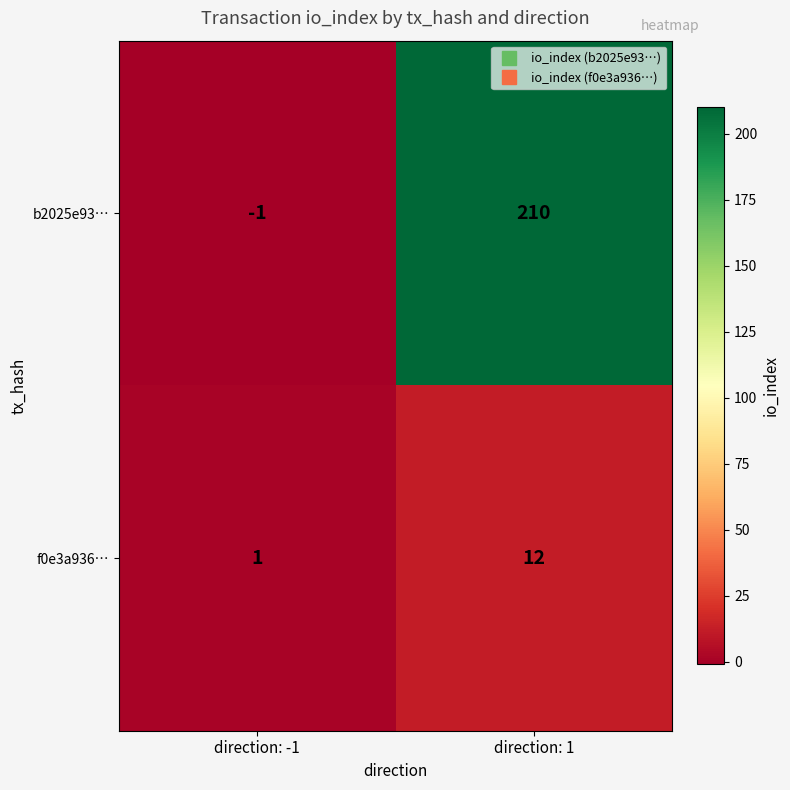

List the series in order of their overall mean, highest first.

b2025e93…, f0e3a936…